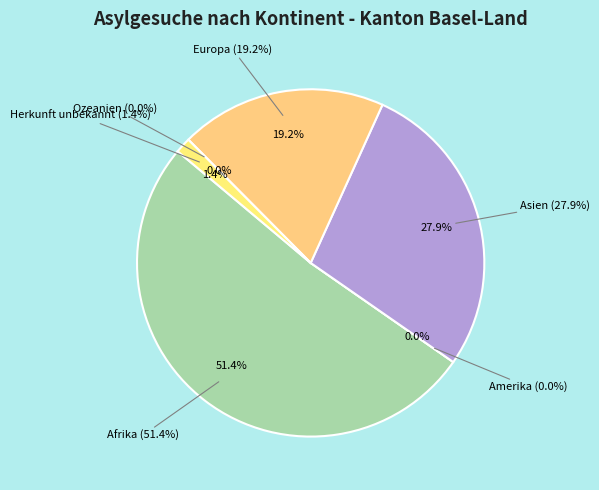

To the nearest percent, what percentage of the pie is Afrika?

51%